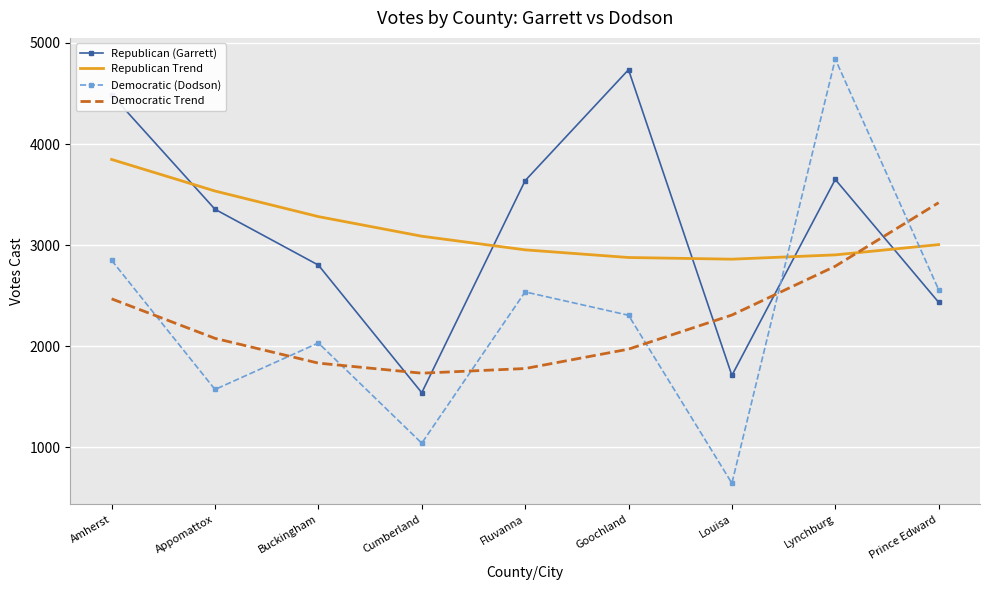

In Democratic (Dodson), how many points are lower than both neighbors (excluding endpoints)?

3